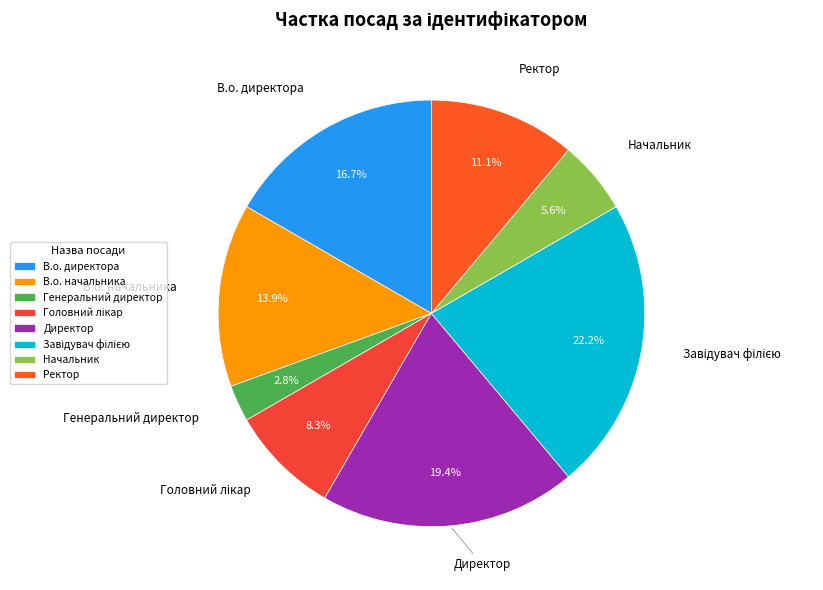

What is the smallest slice in the pie chart?

Генеральний директор